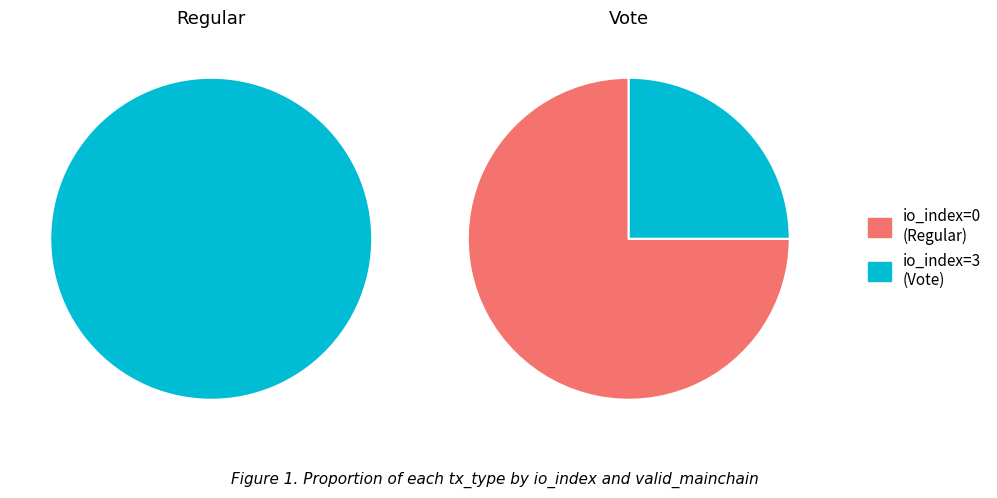

Count the number of slices in the pie.

2